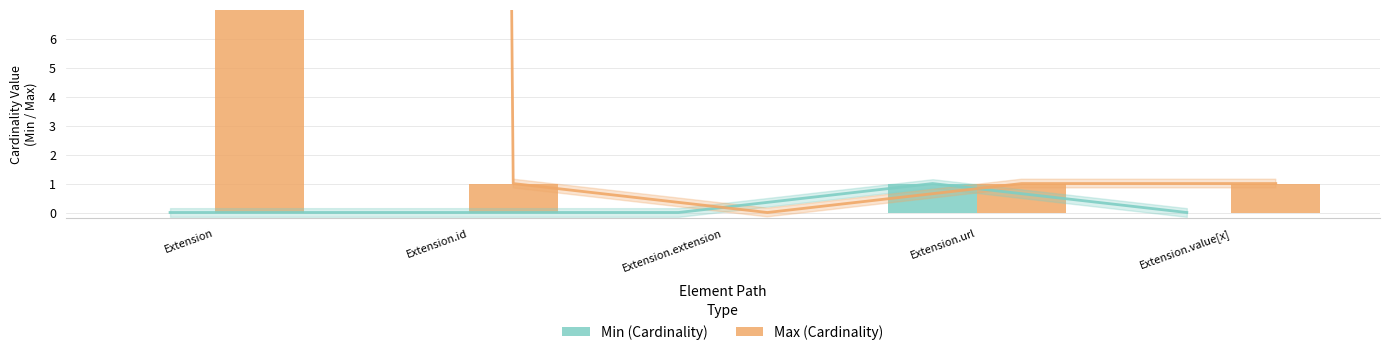

Is the value of Min at Extension.id greater than the value of Max at Extension.url?

No